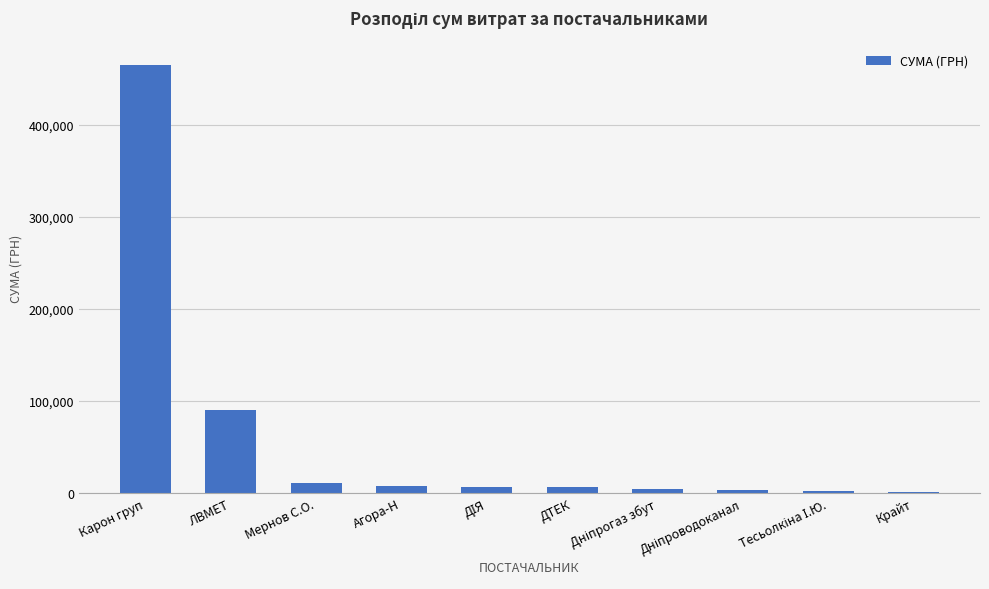

Does the chart contain stacked bars?

No